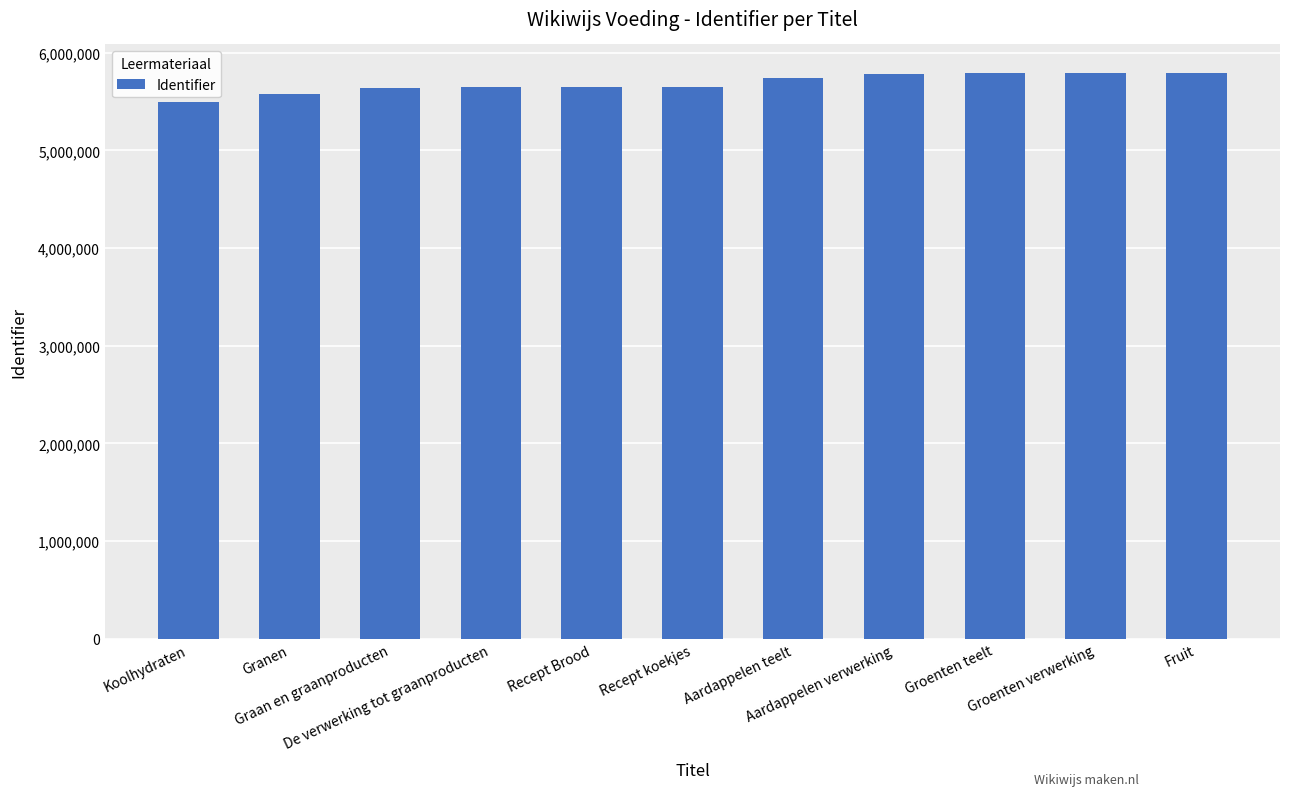

What is the minimum value shown in the chart?

5492234